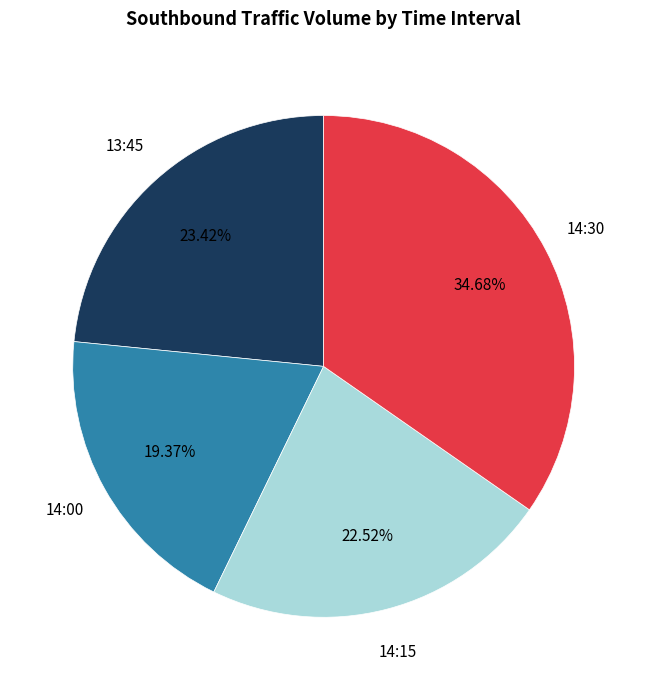

To the nearest percent, what is the difference between the 13:45 and 14:30 slice percentages?

11%